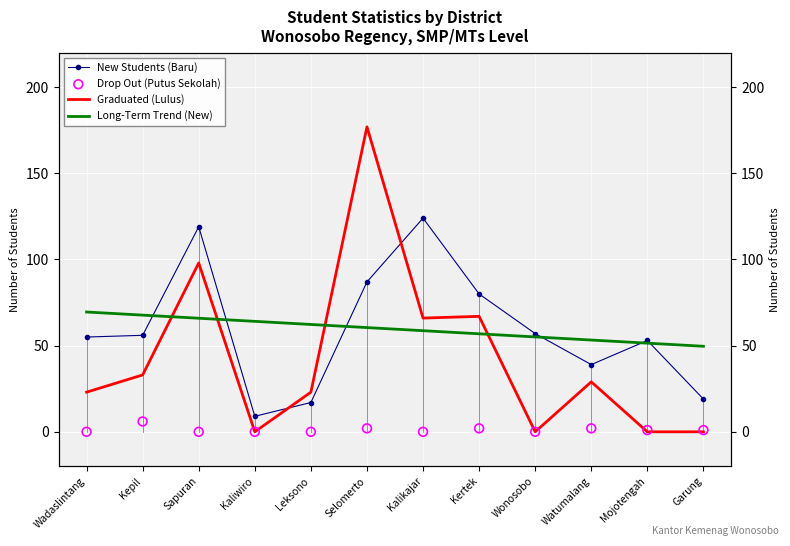

Which series has the largest total across all categories?

New Students (Baru)